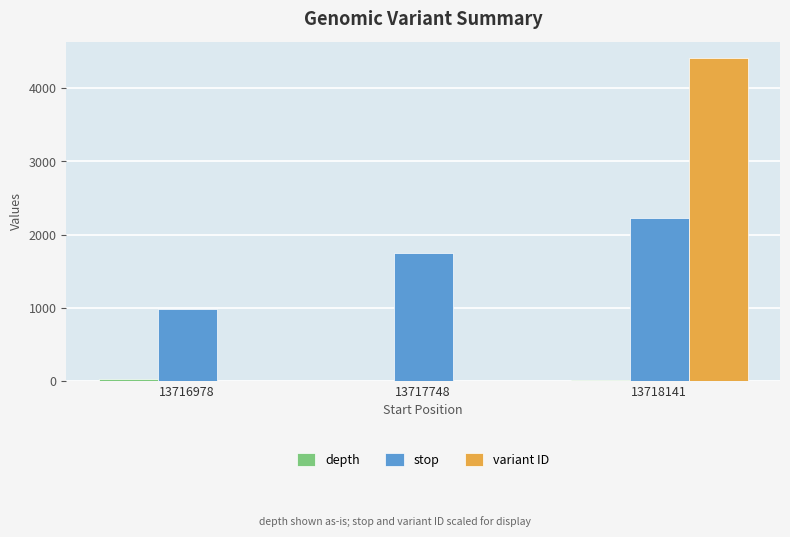

At which category does the chart reach its peak across all series?

13718141